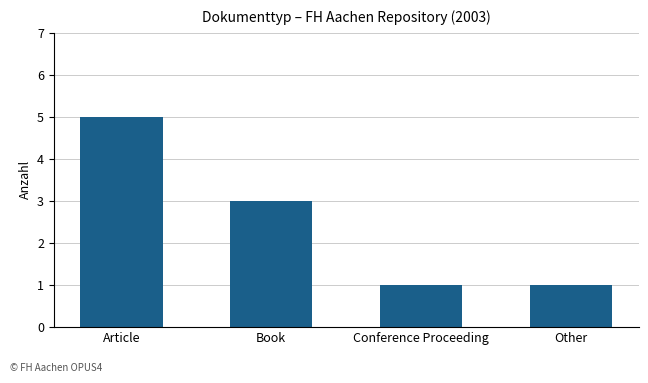

How many values are below 3?

2